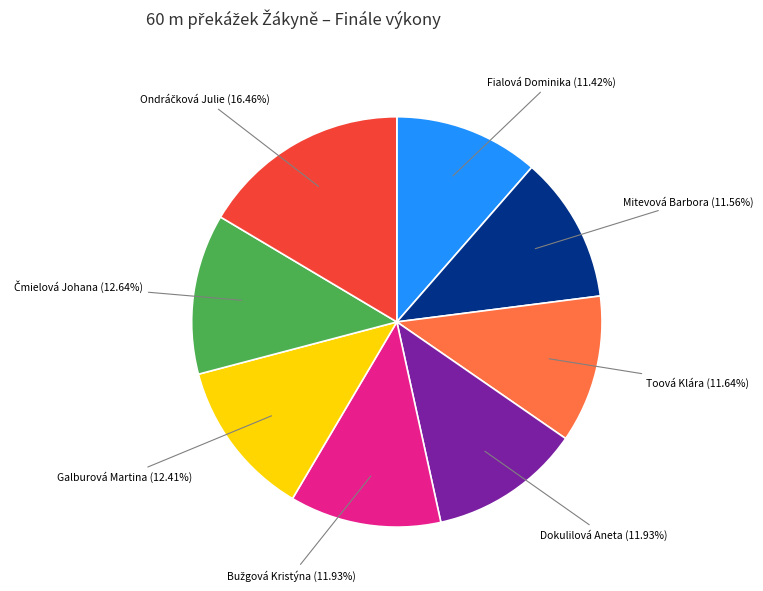

Is there any slice that represents more than half of the pie?

No